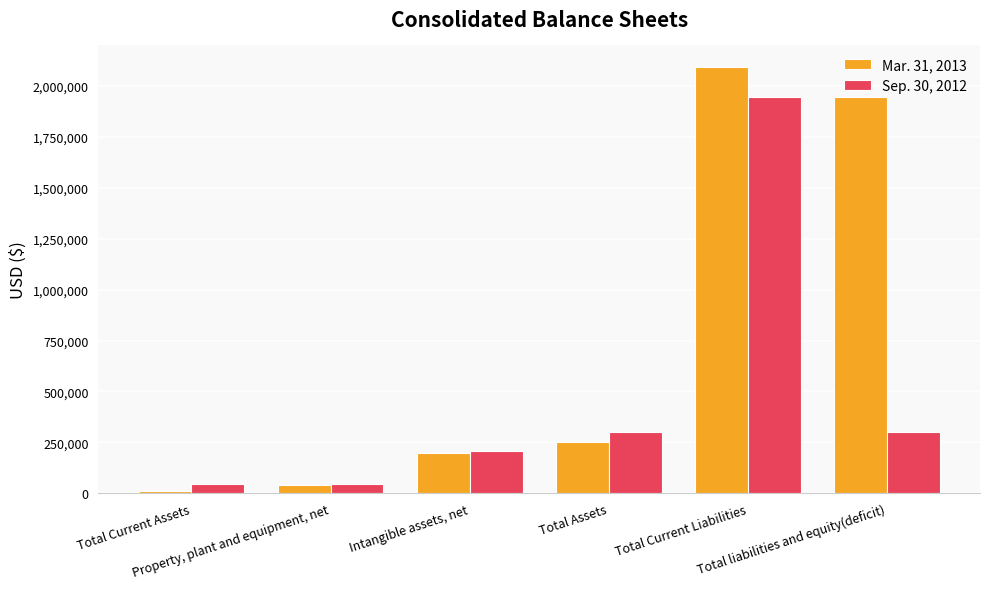

What is the minimum value shown in the chart?

13276